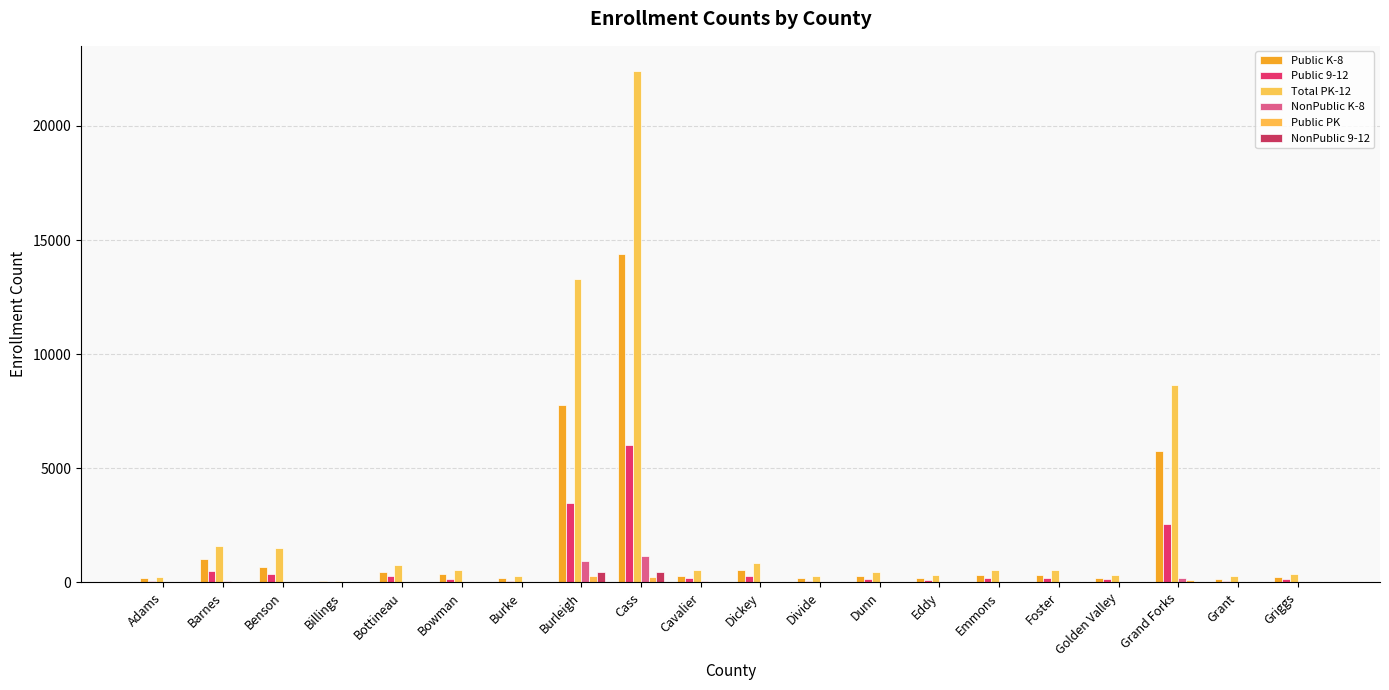

What is the difference between the Public K-8 values at Burke and Benson?

468